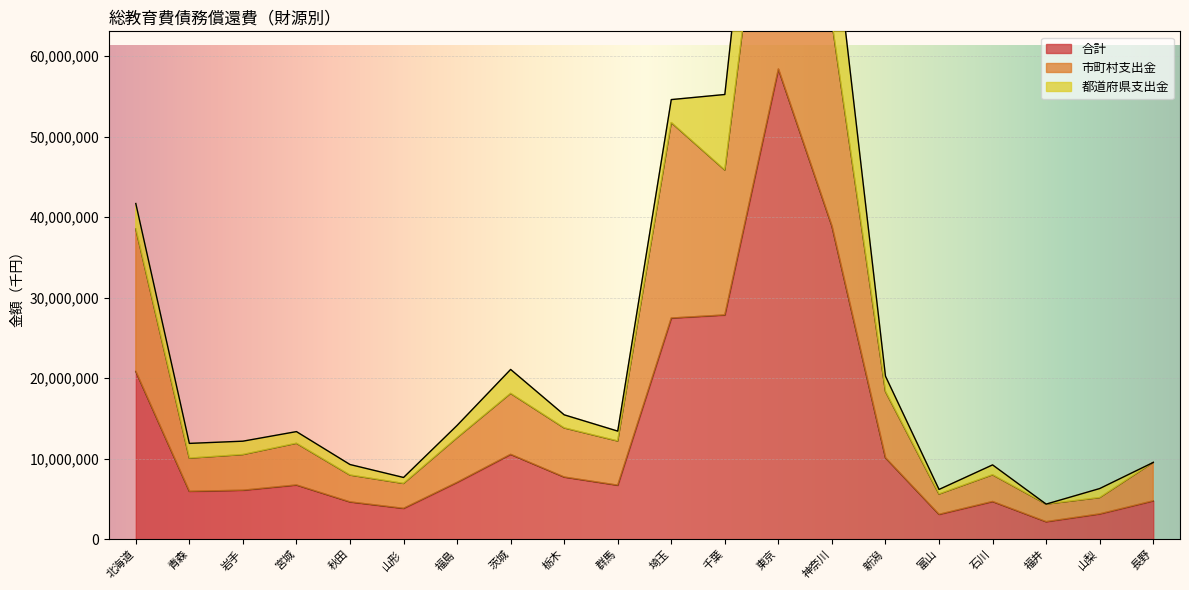

The 合計 series shows 7028628 at 長野. True or false?

False